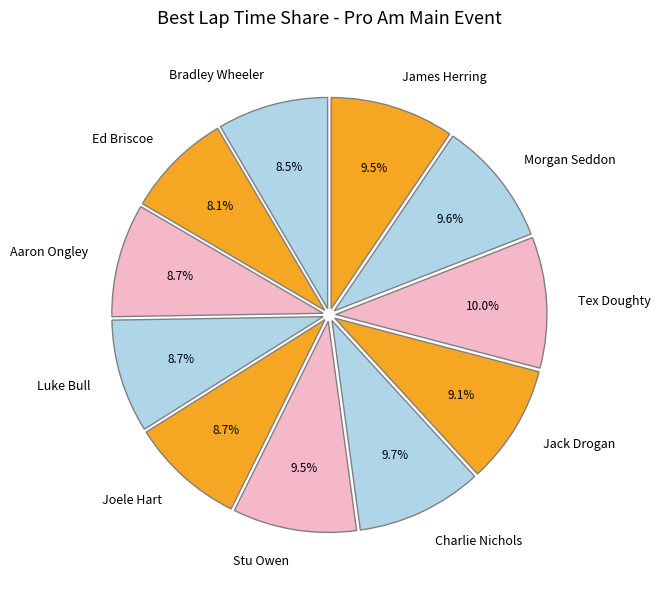

What is the ratio of the value at Luke Bull to the value at Morgan Seddon?

0.9